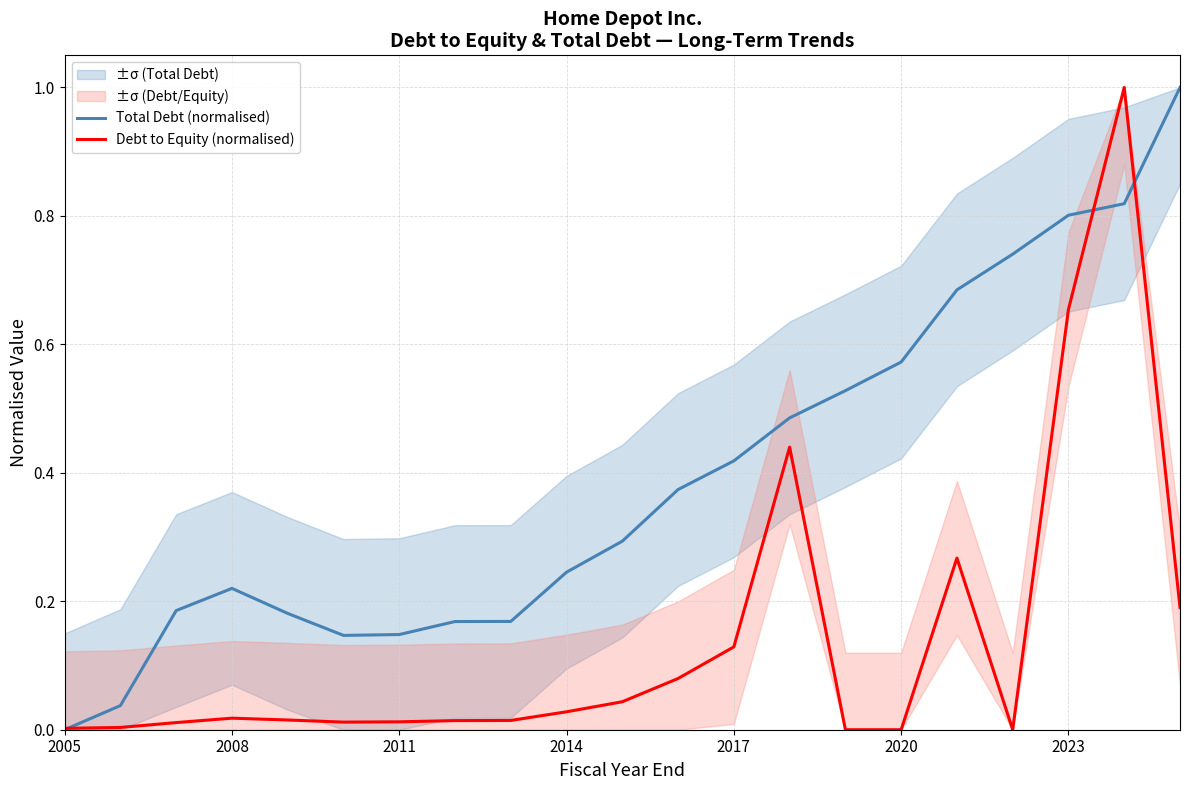

What is the total value across all series at 8?

0.2